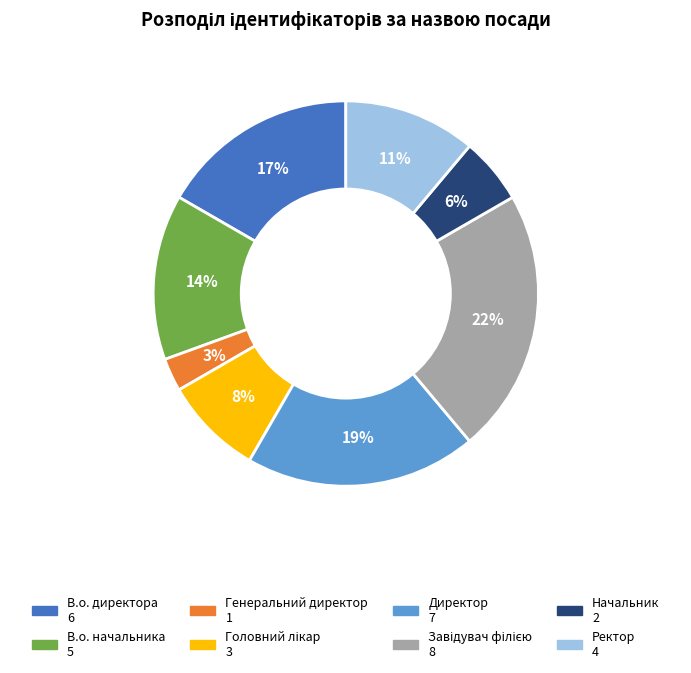

True or false: Начальник accounts for 6% of the total.

True